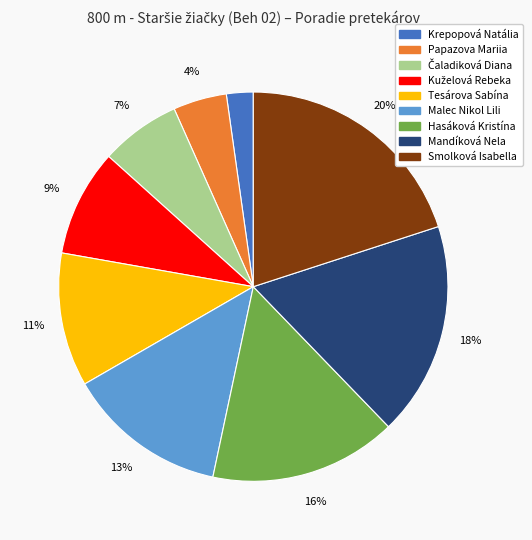

Count the number of slices in the pie.

9